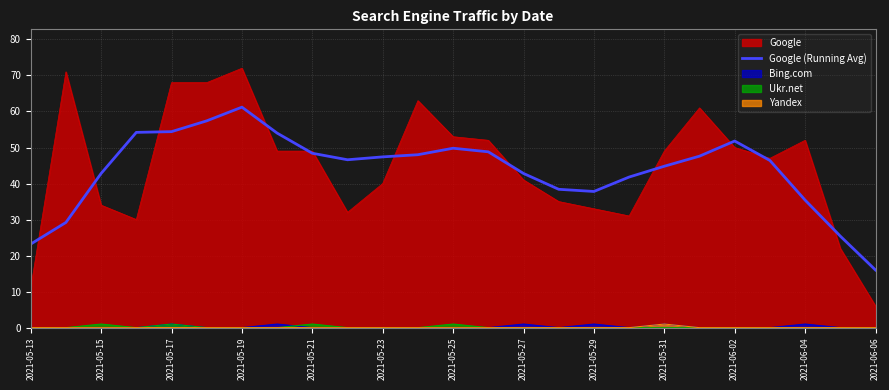

What is the maximum value for Google (Running Avg)?

61.2